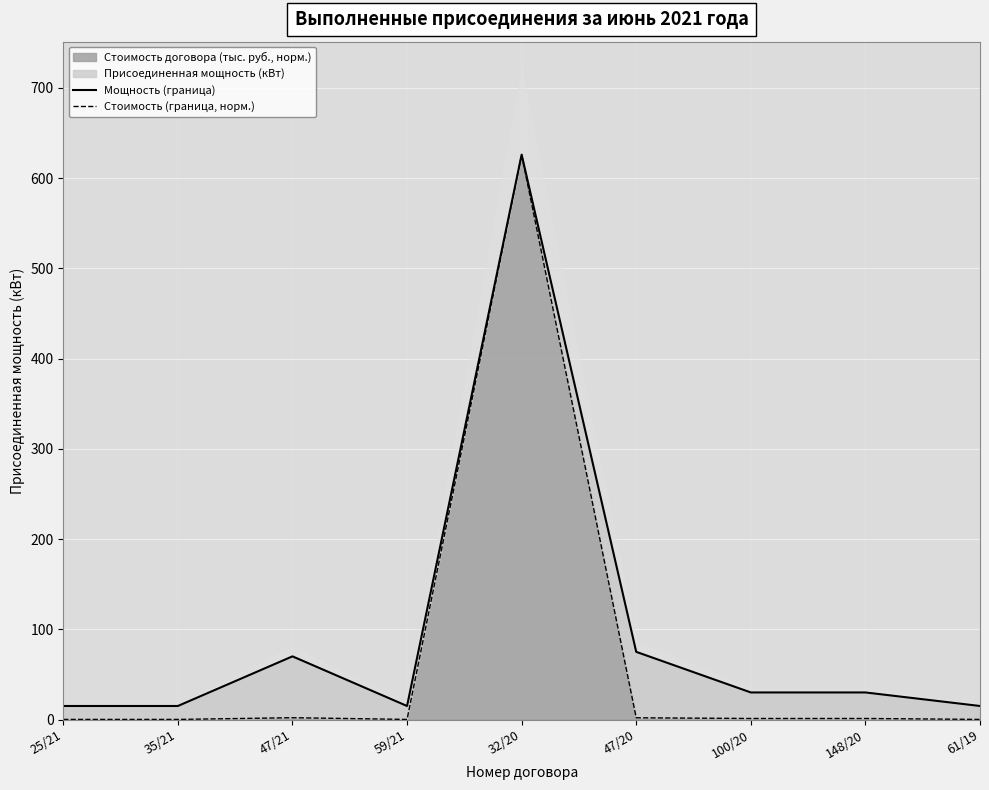

What is the difference between the second highest and second lowest values in the Стоимость (граница, норм.) series?

1.9